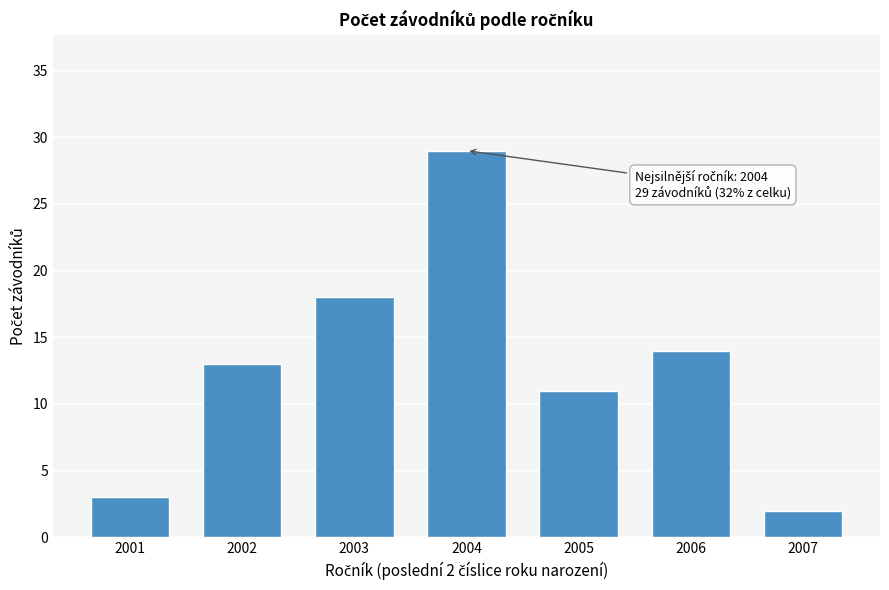

Reading left to right, extract all data points from this chart.

2001=3	2002=13	2003=18	2004=29	2005=11	2006=14	2007=2